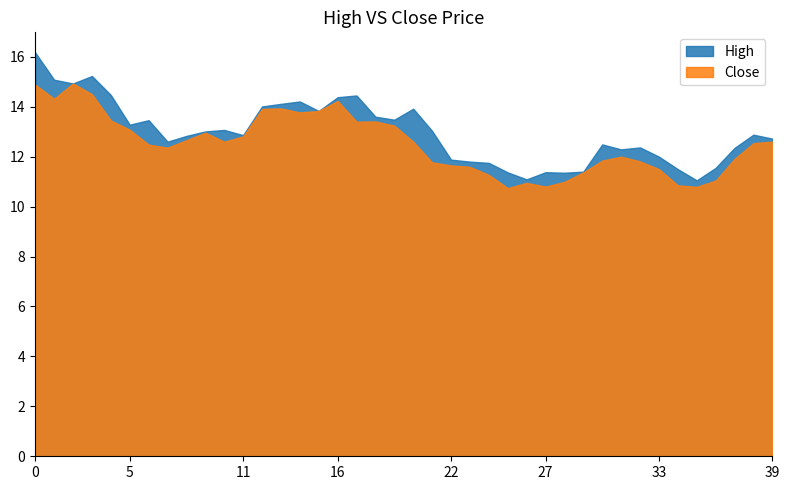

What is the label of the 32nd point from the right?

8